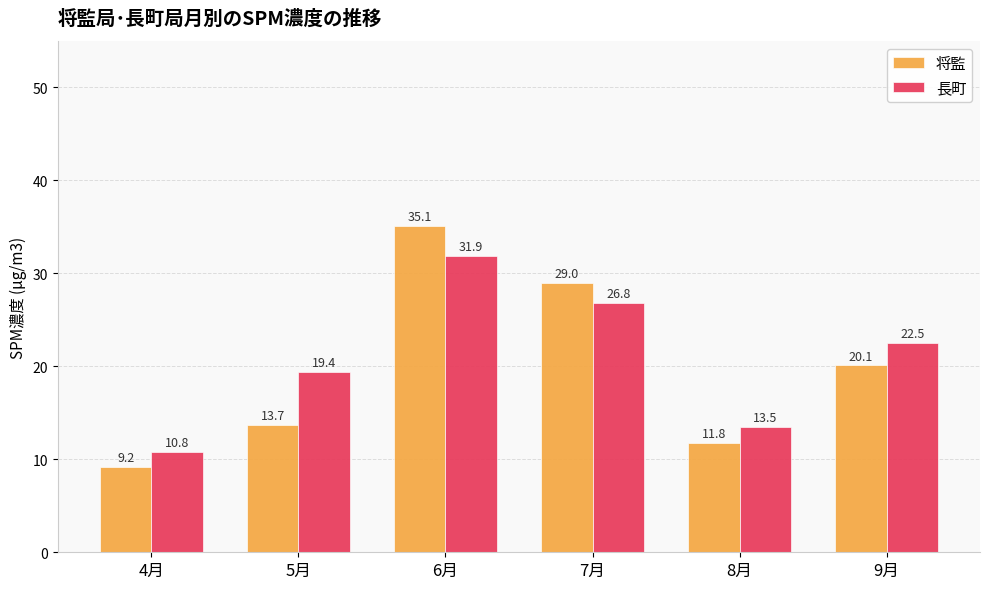

How many data points in 長町 are less than 22?

3